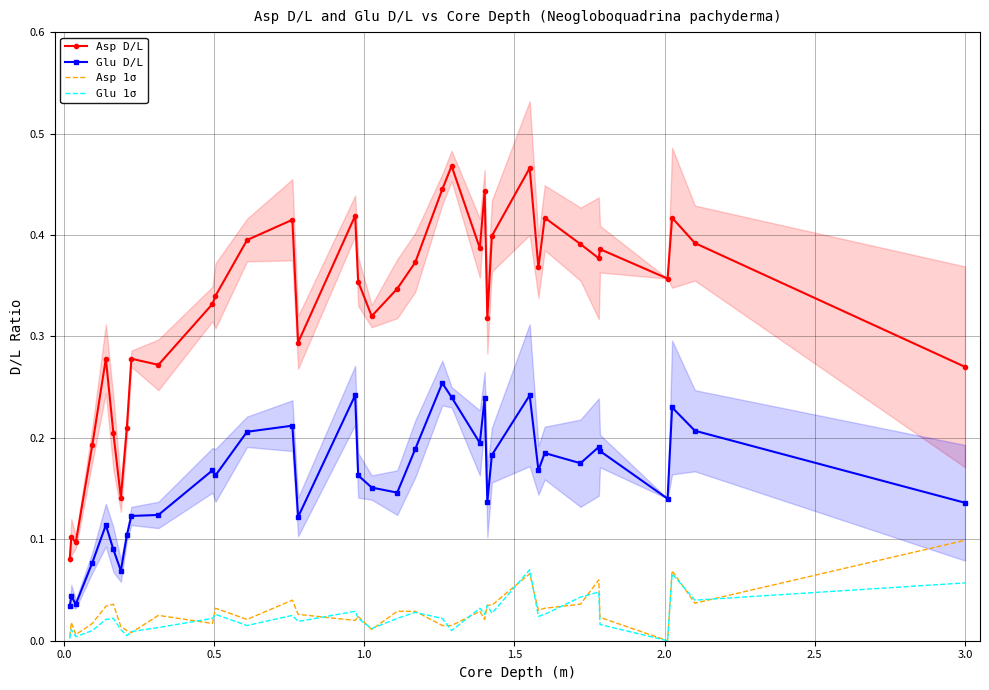

Reading left to right, transcribe all the data shown in this chart.

Asp D/L: 0.1	0.1	0.1	0.2	0.3	0.2	0.1	0.2	0.3	0.3	0.3	0.3	0.4	0.4	0.3	0.4	0.4	0.3	0.3	0.4	0.4	0.5	0.4	0.4	0.3	0.4	0.5	0.4	0.4	0.4	0.4	0.4	0.4	0.4	0.4	0.3
Glu D/L: 0.0	0.0	0.0	0.1	0.1	0.1	0.1	0.1	0.1	0.1	0.2	0.2	0.2	0.2	0.1	0.2	0.2	0.2	0.1	0.2	0.3	0.2	0.2	0.2	0.1	0.2	0.2	0.2	0.2	0.2	0.2	0.2	0.1	0.2	0.2	0.1
Asp 1σ: 0.0	0.0	0.0	0.0	0.0	0.0	0.0	0.0	0.0	0.0	0.0	0.0	0.0	0.0	0.0	0.0	0.0	0.0	0.0	0.0	0.0	0.0	0.0	0.0	0.0	0.0	0.1	0.0	0.0	0.0	0.1	0.0	0.0	0.1	0.0	0.1
Glu 1σ: 0.0	0.0	0.0	0.0	0.0	0.0	0.0	0.0	0.0	0.0	0.0	0.0	0.0	0.0	0.0	0.0	0.0	0.0	0.0	0.0	0.0	0.0	0.0	0.0	0.0	0.0	0.1	0.0	0.0	0.0	0.0	0.0	0.0	0.1	0.0	0.1